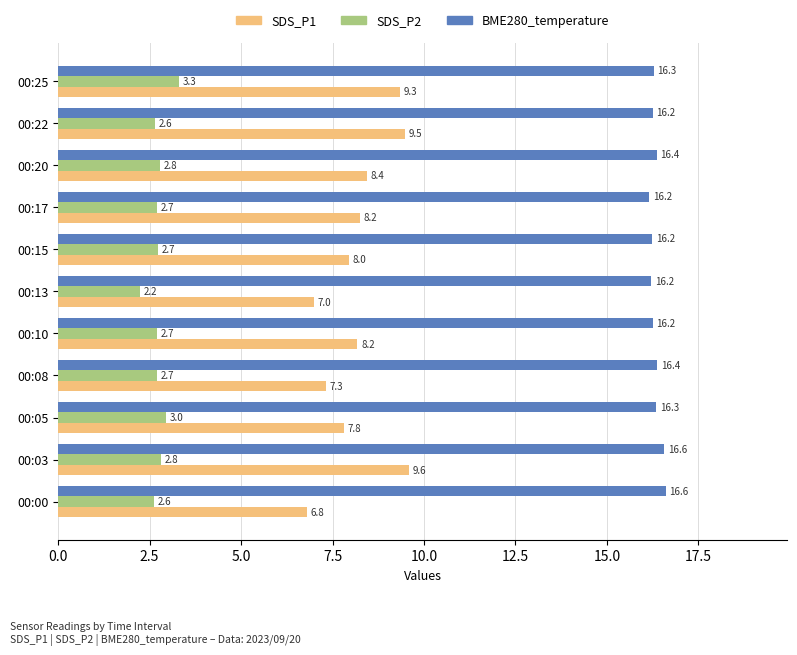

The SDS_P2 series shows 1.1 at 00:13. True or false?

False